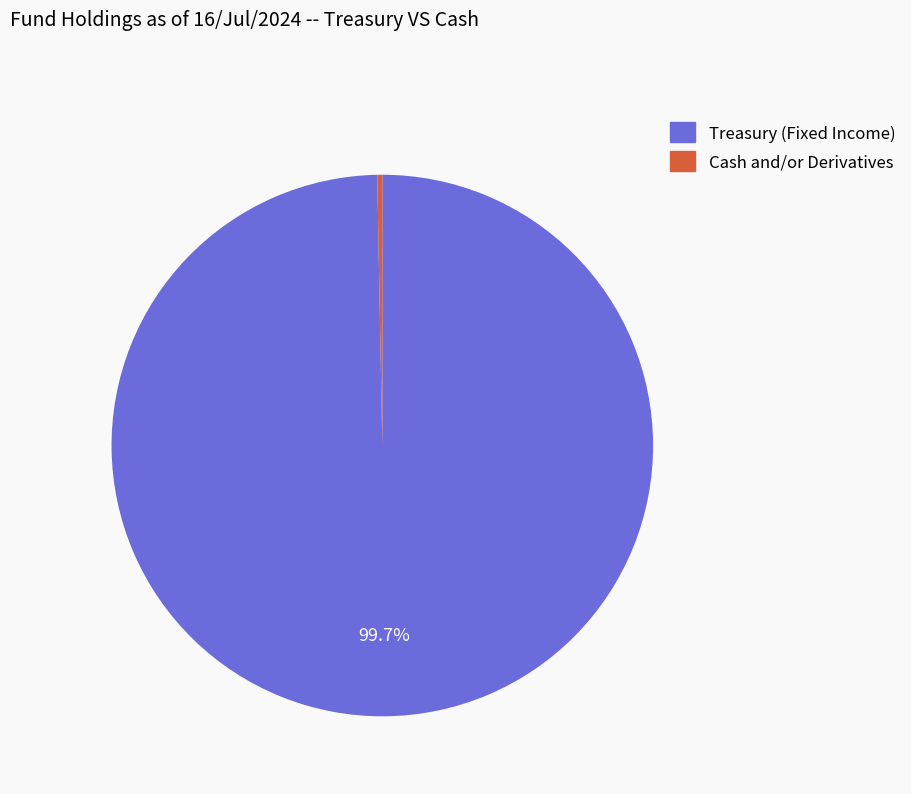

Does Treasury (Fixed Income) account for over 50% of the chart?

Yes